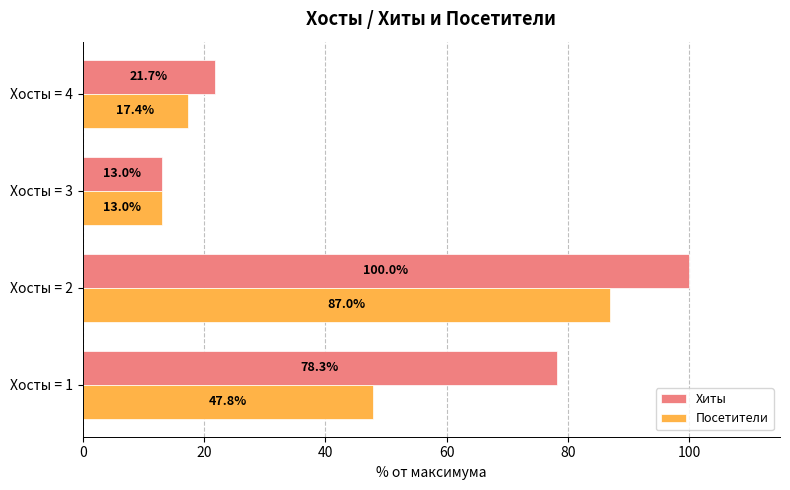

True or false: Хиты has a value of 100.0 at Хосты = 2.

True